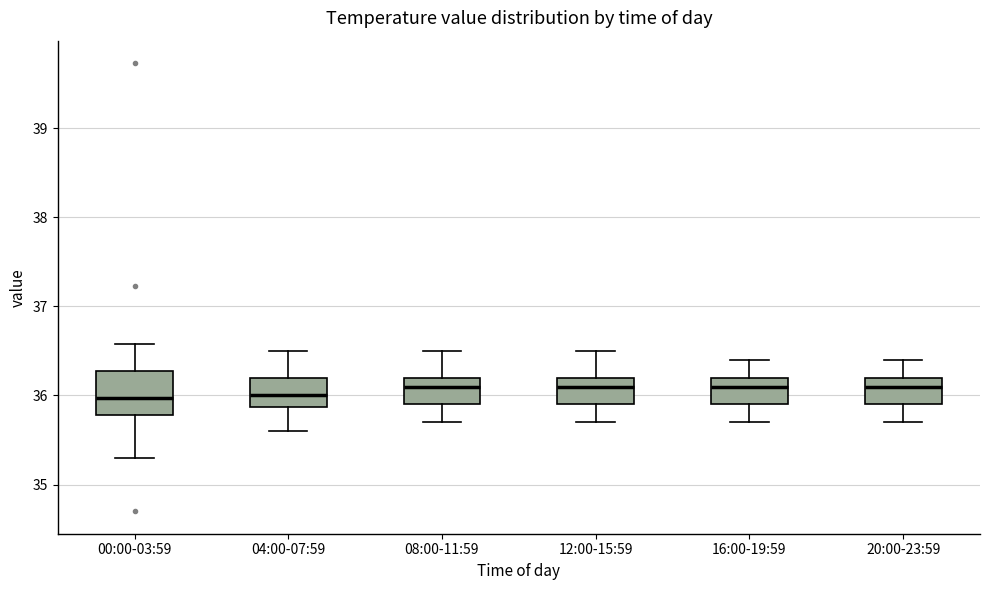

Reading left to right, read every box against the y-axis: the position of its median line, the range the box covers, and the ends of its whiskers. The values are not printed on the chart, so give them approximately, as read against the axis.

00:00-03:59: median 36.0, box 35.8 to 36.3, whiskers 35.3 to 36.6
04:00-07:59: median 36.0, box 35.9 to 36.2, whiskers 35.6 to 36.5
08:00-11:59: median 36.1, box 35.9 to 36.2, whiskers 35.7 to 36.5
12:00-15:59: median 36.1, box 35.9 to 36.2, whiskers 35.7 to 36.5
16:00-19:59: median 36.1, box 35.9 to 36.2, whiskers 35.7 to 36.4
20:00-23:59: median 36.1, box 35.9 to 36.2, whiskers 35.7 to 36.4